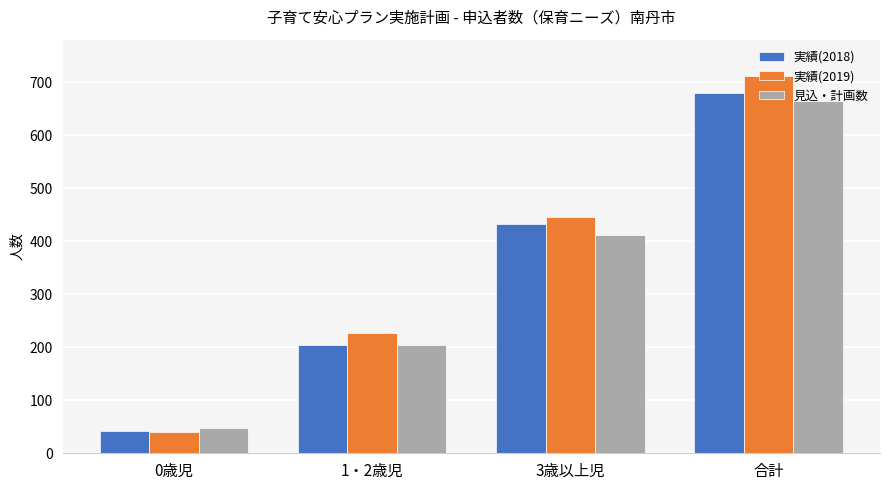

List the series in order of their peak value, highest first.

実績(2019), 実績(2018), 見込・計画数